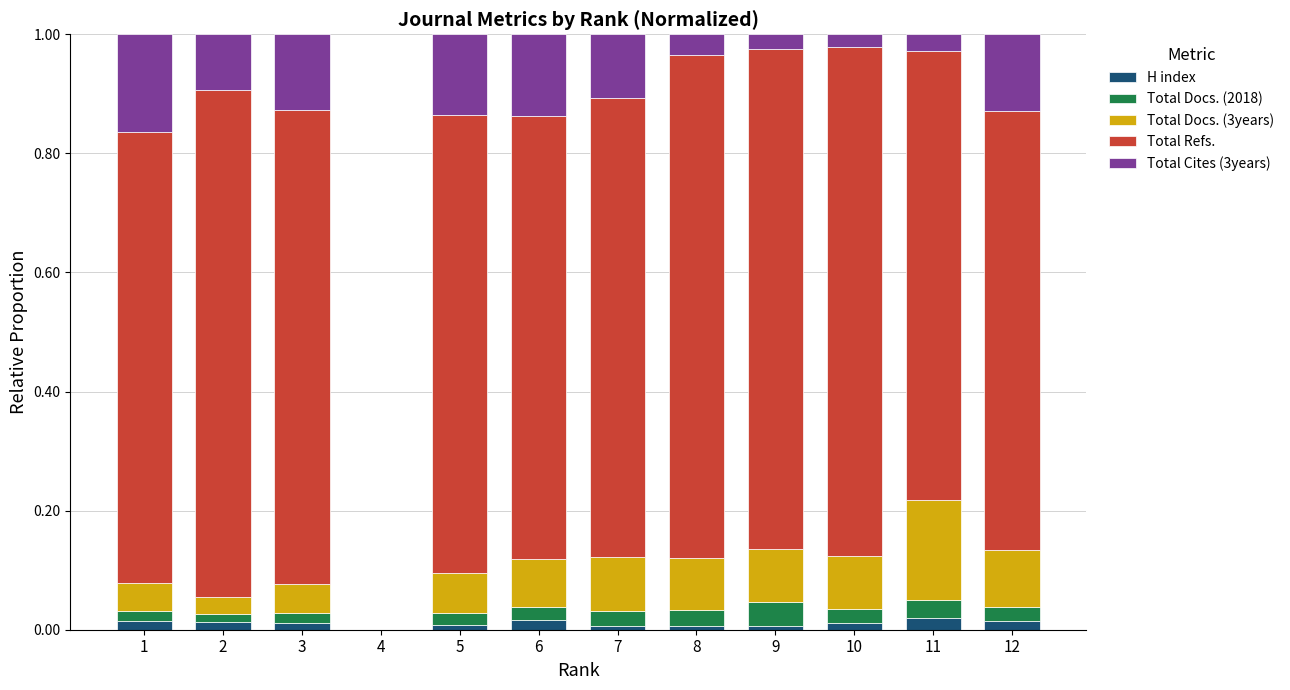

What is the total value across all series at 10?

1.0